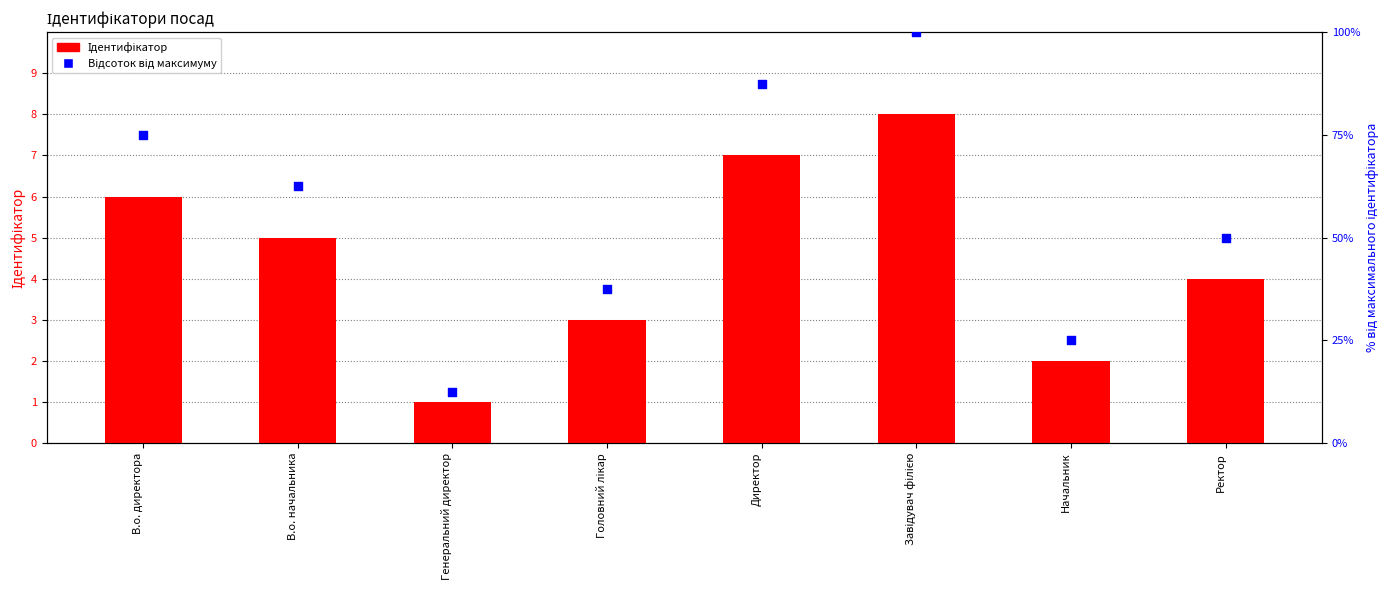

Which series has the largest total across all categories?

Відсоток від максимуму